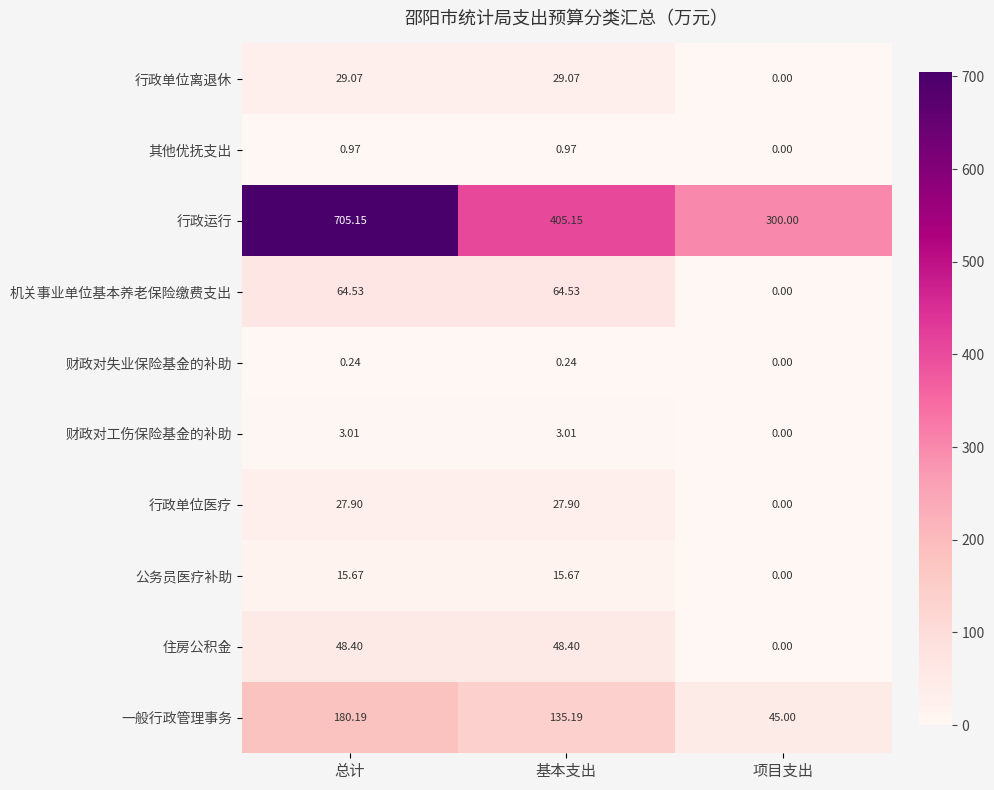

Where does the 公务员医疗补助 series first go above 15?

总计